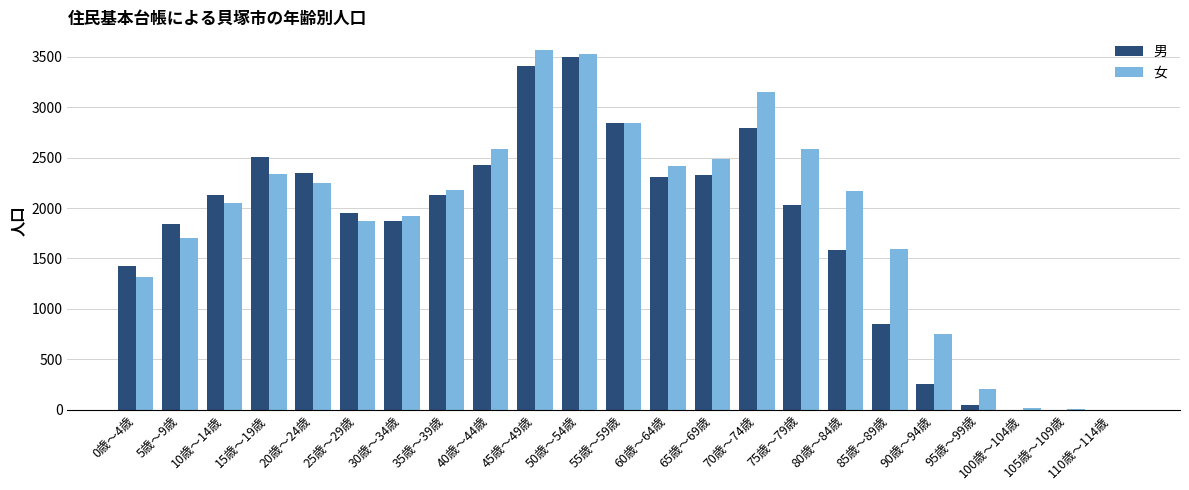

Is the value of 女 at 85歳～89歳 greater than the value of 男 at 55歳～59歳?

No